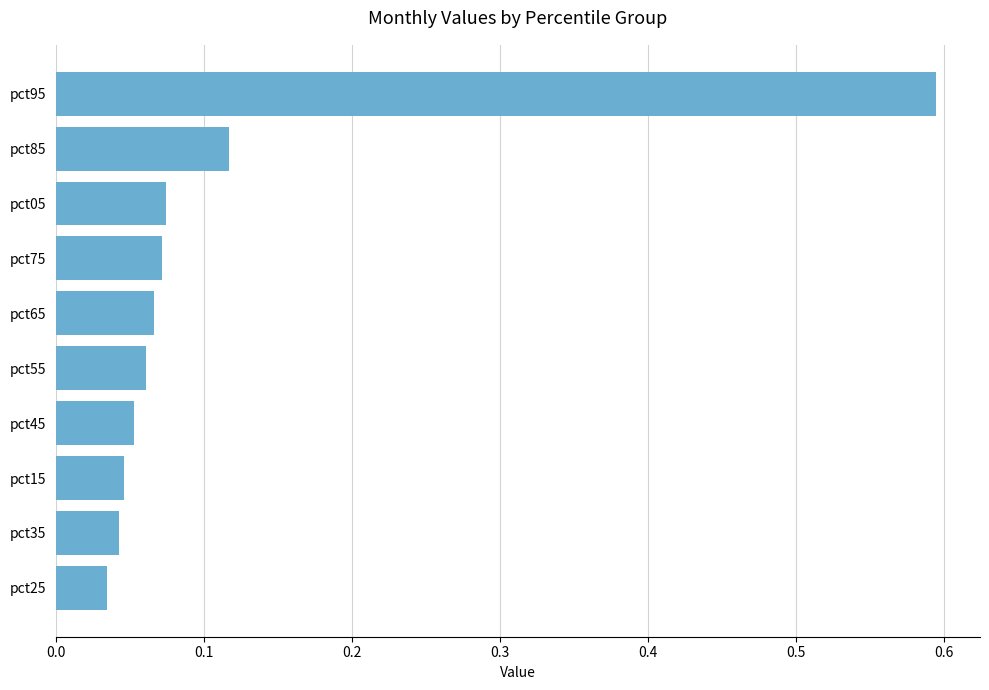

What is the difference between the maximum and minimum values?

0.6